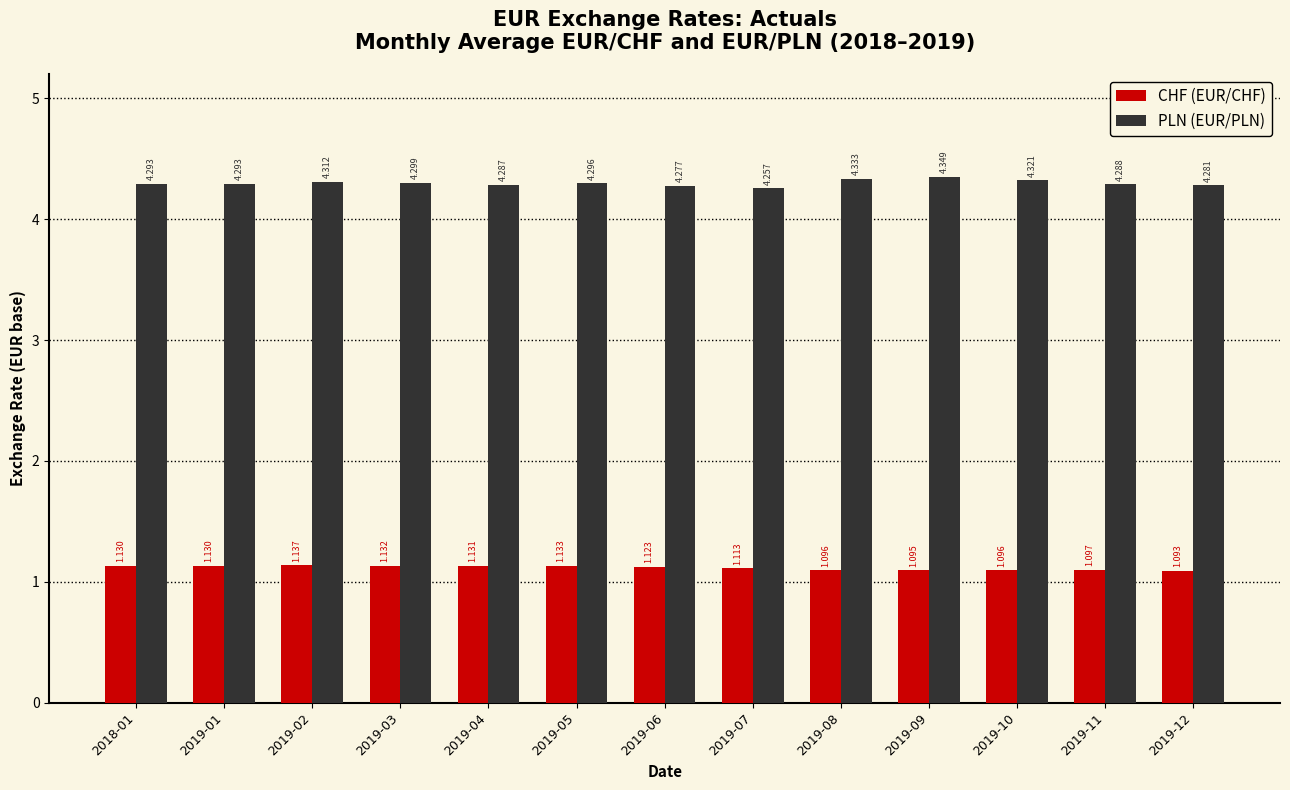

What are all the series names shown in the legend?

CHF (EUR/CHF), PLN (EUR/PLN)